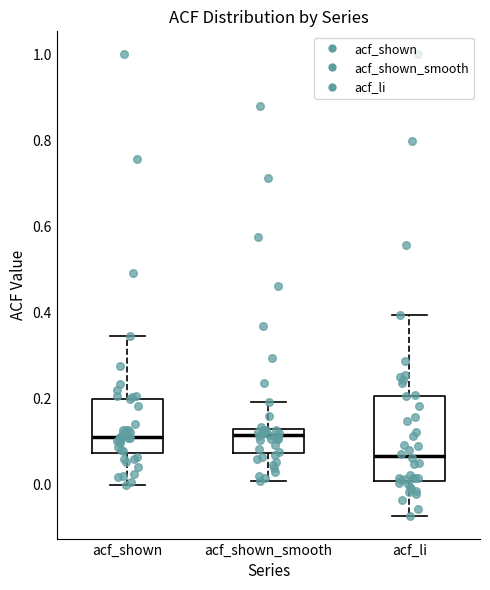

Reading left to right, read every box against the y-axis: the position of its median line, the range the box covers, and the ends of its whiskers. The values are not printed on the chart, so give them approximately, as read against the axis.

acf_shown: median 0.10, box 0.08 to 0.20, whiskers 0.00 to 0.34
acf_shown_smooth: median 0.12 (just below the box's upper edge), box 0.08 to 0.12, whiskers 0.00 to 0.20
acf_li: median 0.06, box 0.00 to 0.20, whiskers -0.08 to 0.40